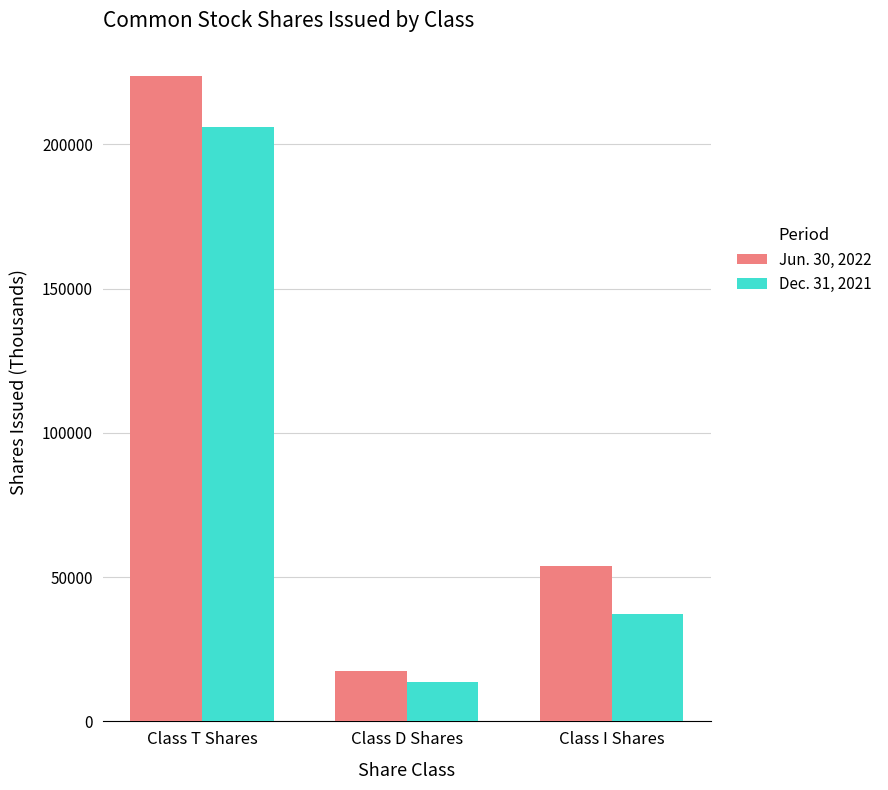

Reading left to right, transcribe all the data shown in this chart.

Jun. 30, 2022: Class T Shares=223734	Class D Shares=17582	Class I Shares=53716
Dec. 31, 2021: Class T Shares=206129	Class D Shares=13649	Class I Shares=37391